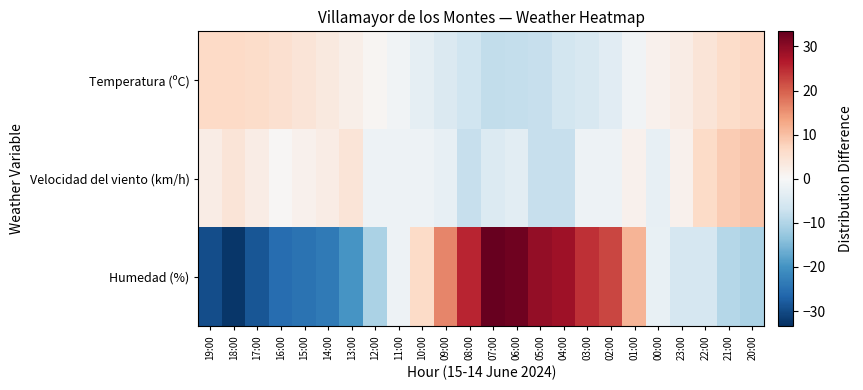

List the series in order of their overall mean, highest first.

Velocidad del viento (km/h), Temperatura (ºC), Humedad (%)